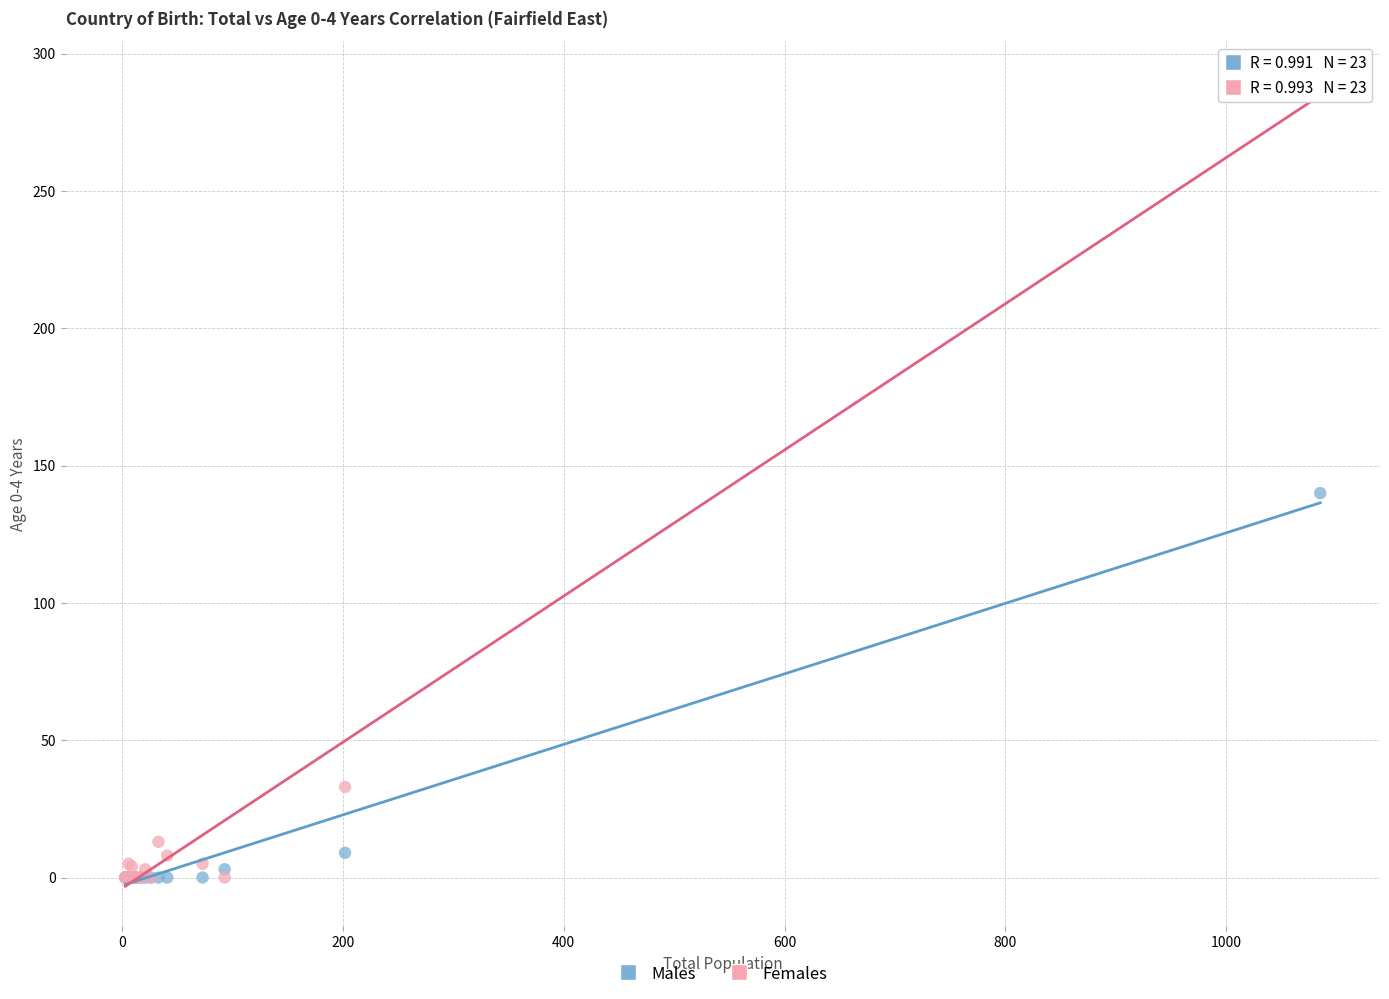

Which series has the largest Y range (max minus min)?

Females